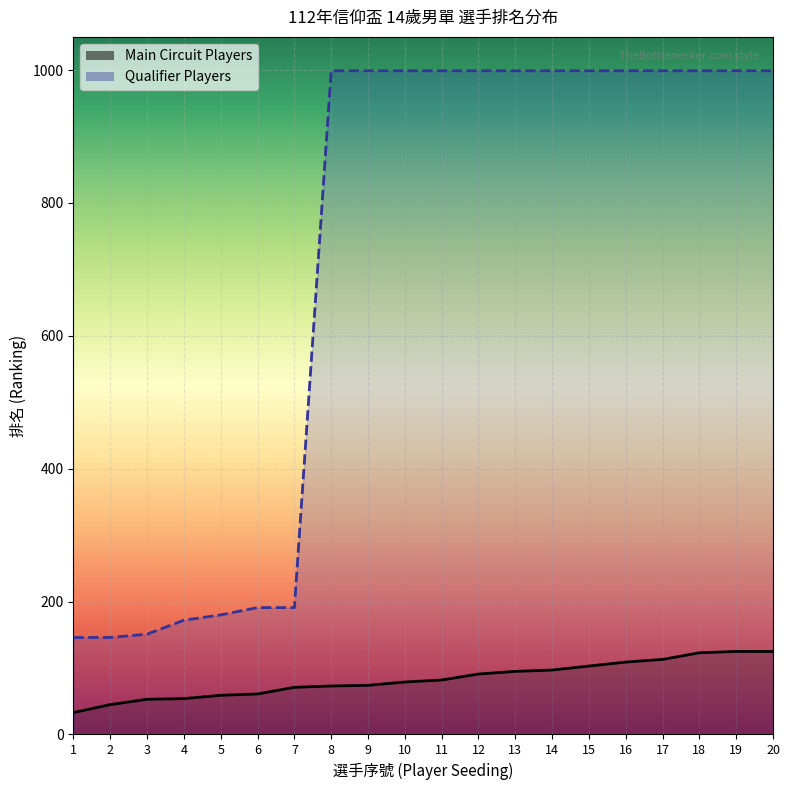

True or false: Main Circuit Players has more than 1 points higher than both neighbors.

False